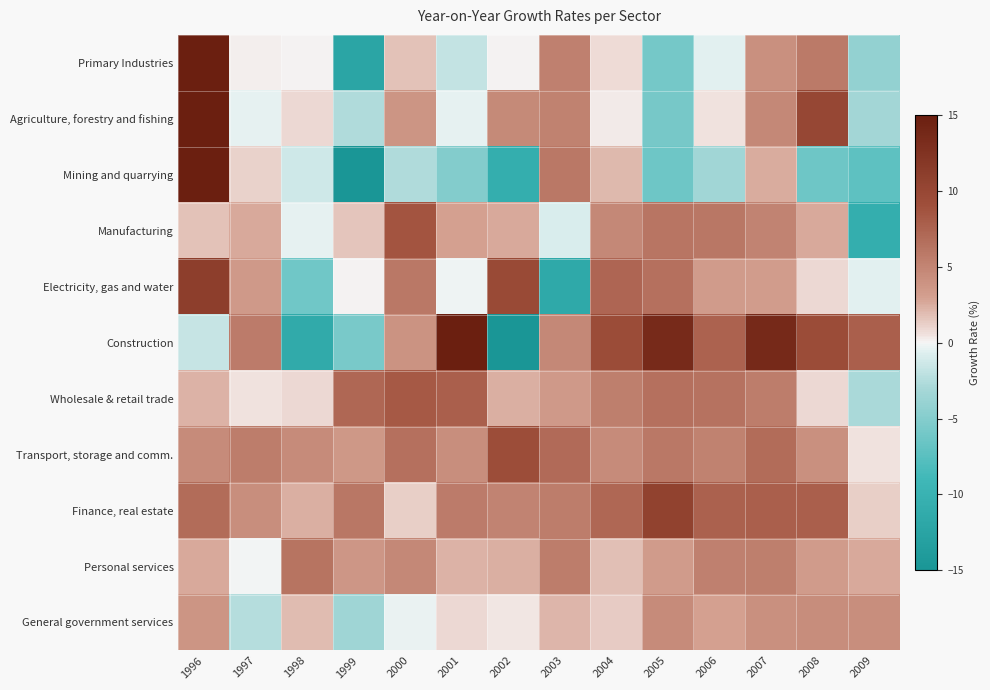

Count the number of data series in this chart.

11